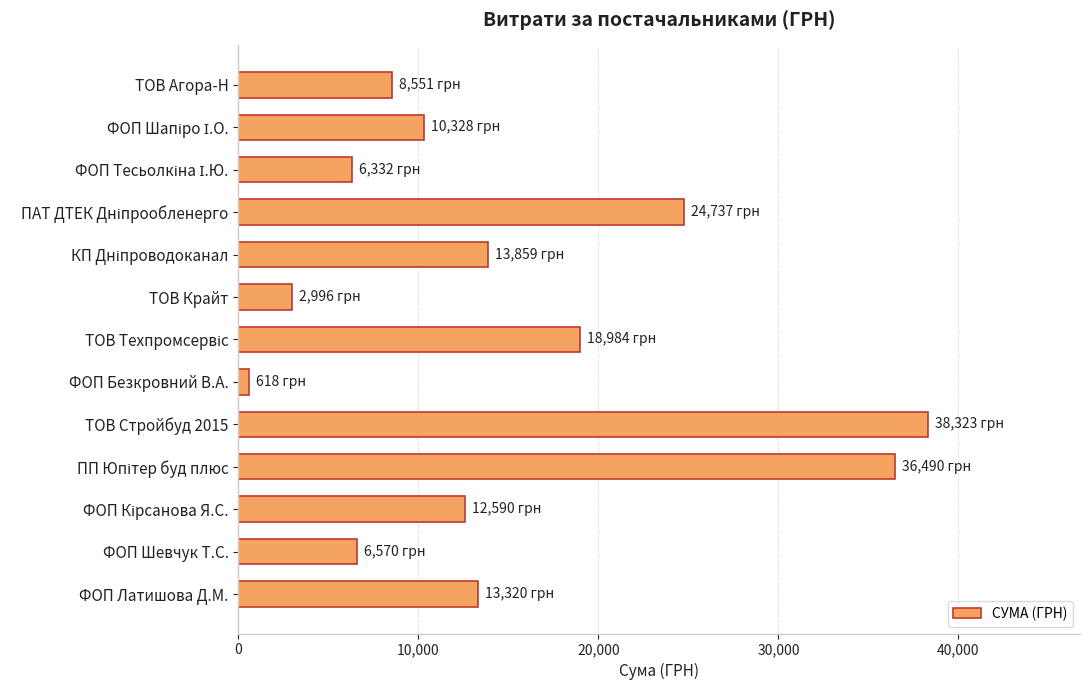

Read the value at ФОП Латишова Д.М..

13320.0